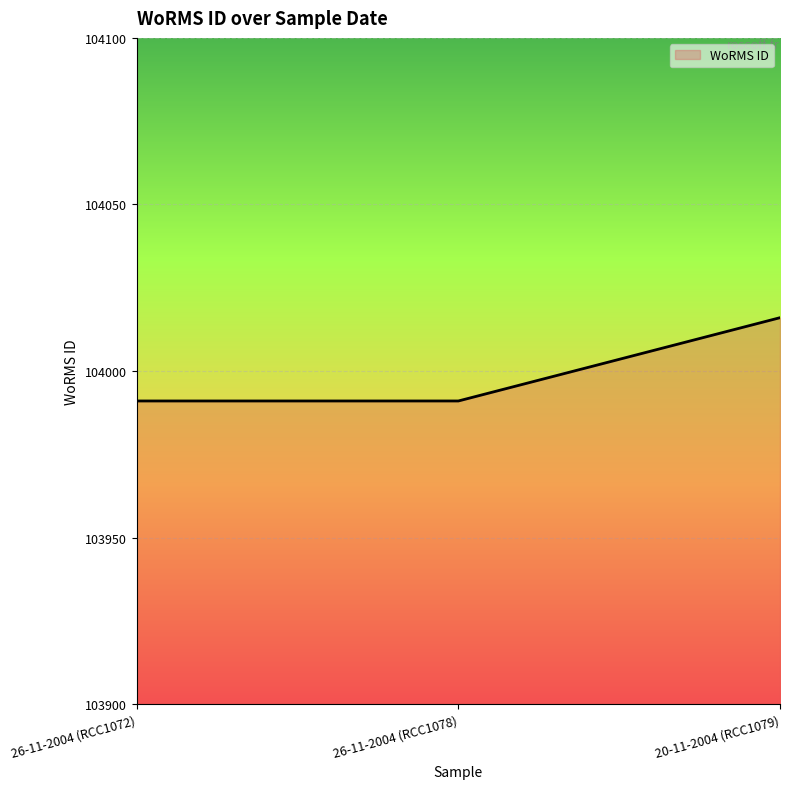

What is the difference between the maximum and second lowest values?

25